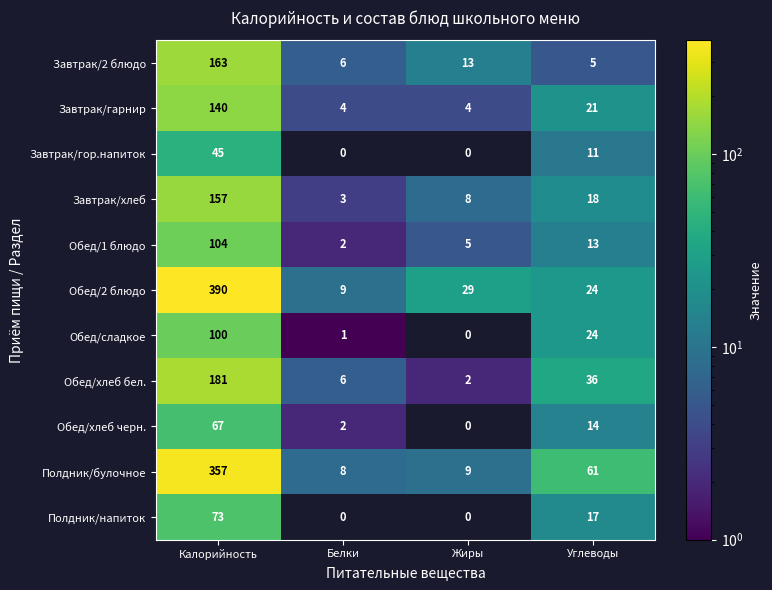

What is the average value of the Обед/1 блюдо series?

31